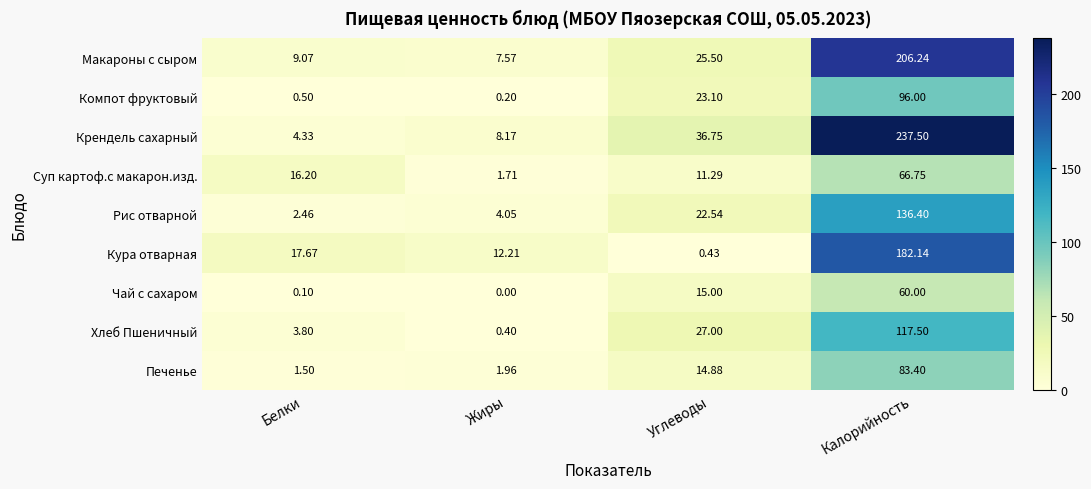

Between Белки and Калорийность, which series saw the biggest shift?

Крендель сахарный